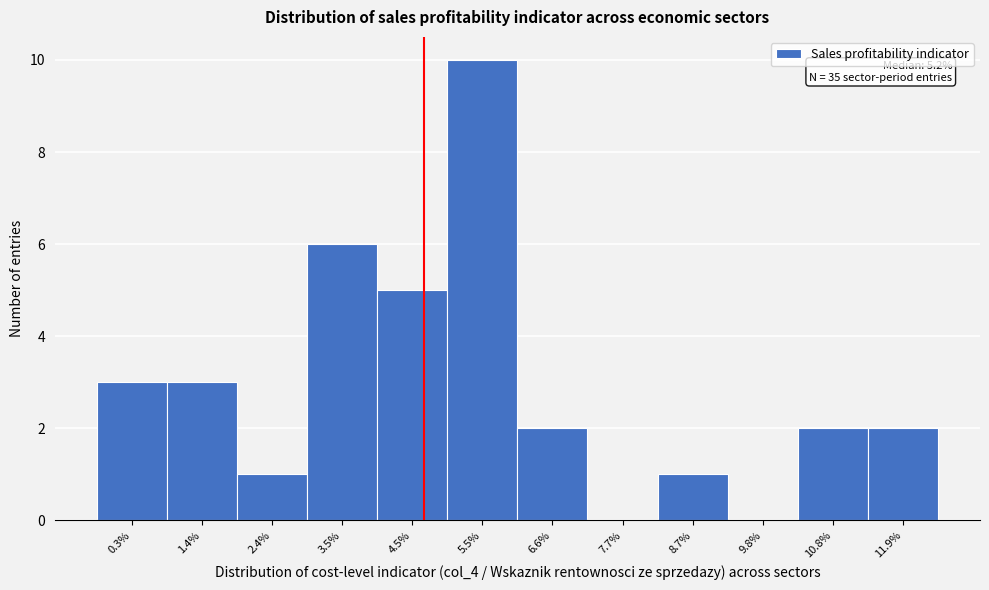

Reading left to right, what are all the values shown in this chart?

0.3%=3	1.4%=3	2.4%=1	3.5%=6	4.5%=5	5.5%=10	6.6%=2	7.7%=0	8.7%=1	9.8%=0	10.8%=2	11.9%=2